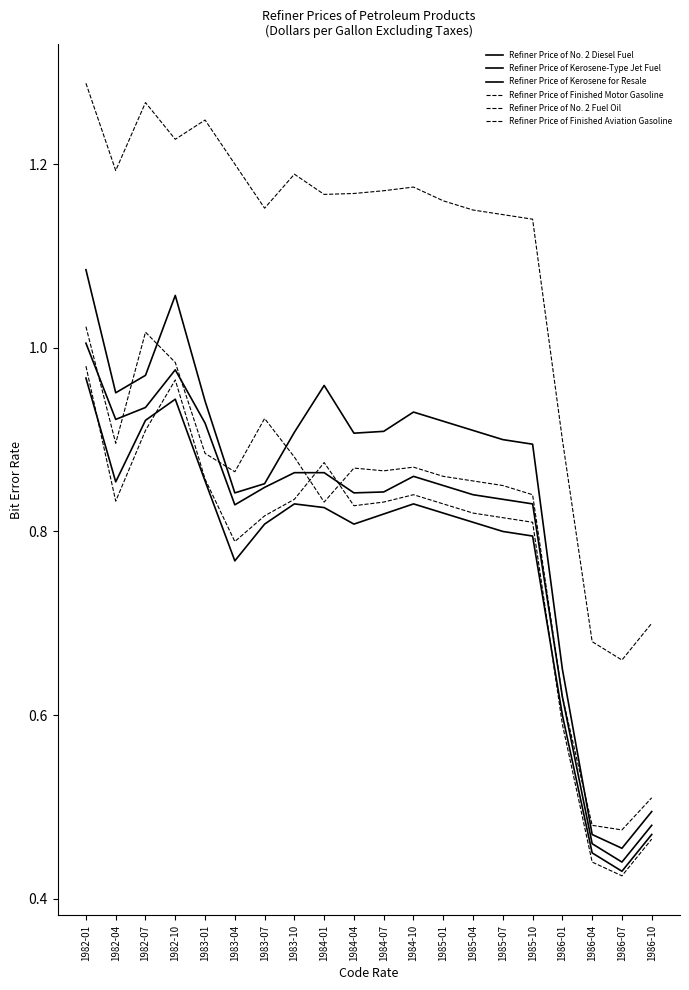

The value of Refiner Price of Finished Aviation Gasoline at 1985-01 is 1.9. True or false?

False